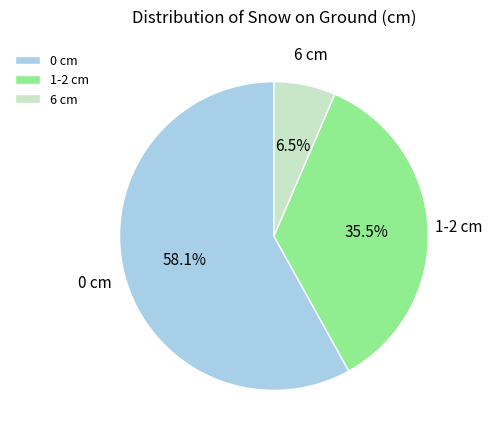

Rank the categories by value from lowest to highest.

6 cm, 1-2 cm, 0 cm